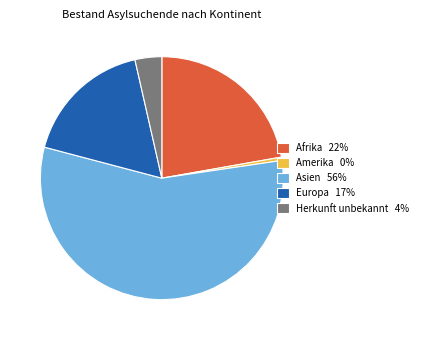

Is Asien 56% the majority of the pie?

Yes